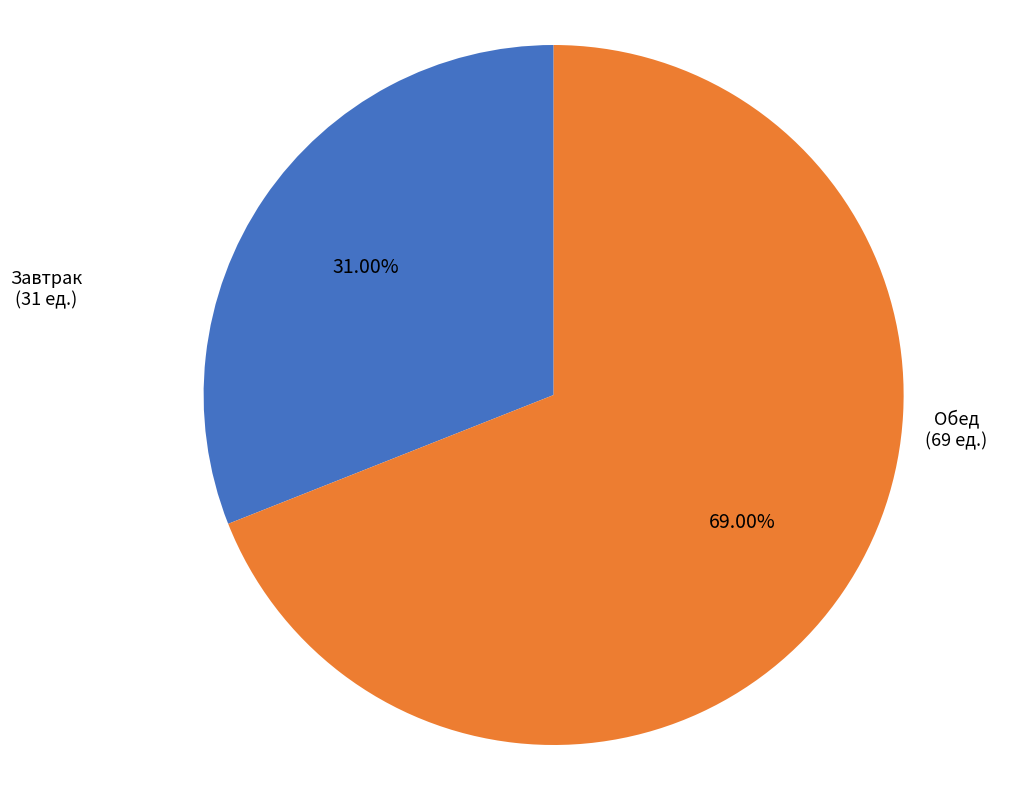

Is there a majority slice in this chart?

Yes